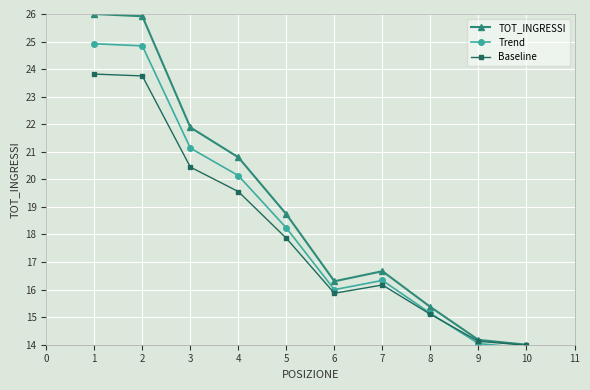

How many distinct data groups are displayed?

3